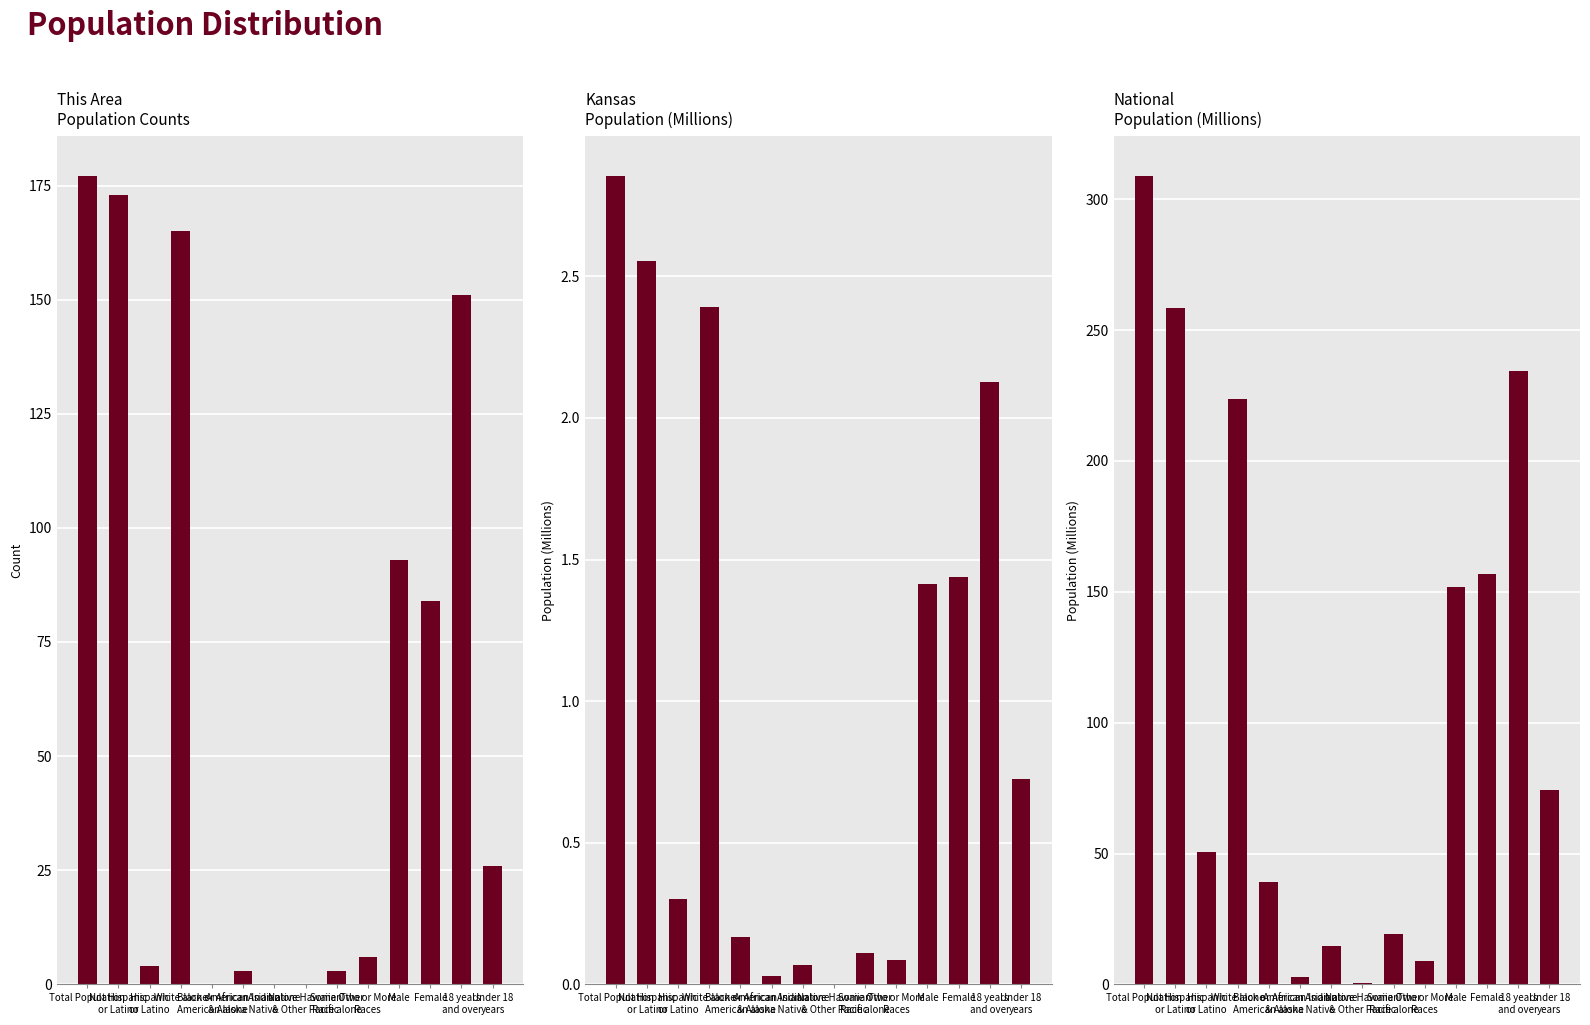

List the labels in order of This Area value, smallest first.

Black or African
American alone, Asian alone, Native Hawaiian
& Other Pacific, American Indian
& Alaska Native, Some Other
Race alone, Hispanic
or Latino, Two or More
Races, Under 18
years, Female, Male, 18 years
and over, White alone, Not Hispanic
or Latino, Total Population